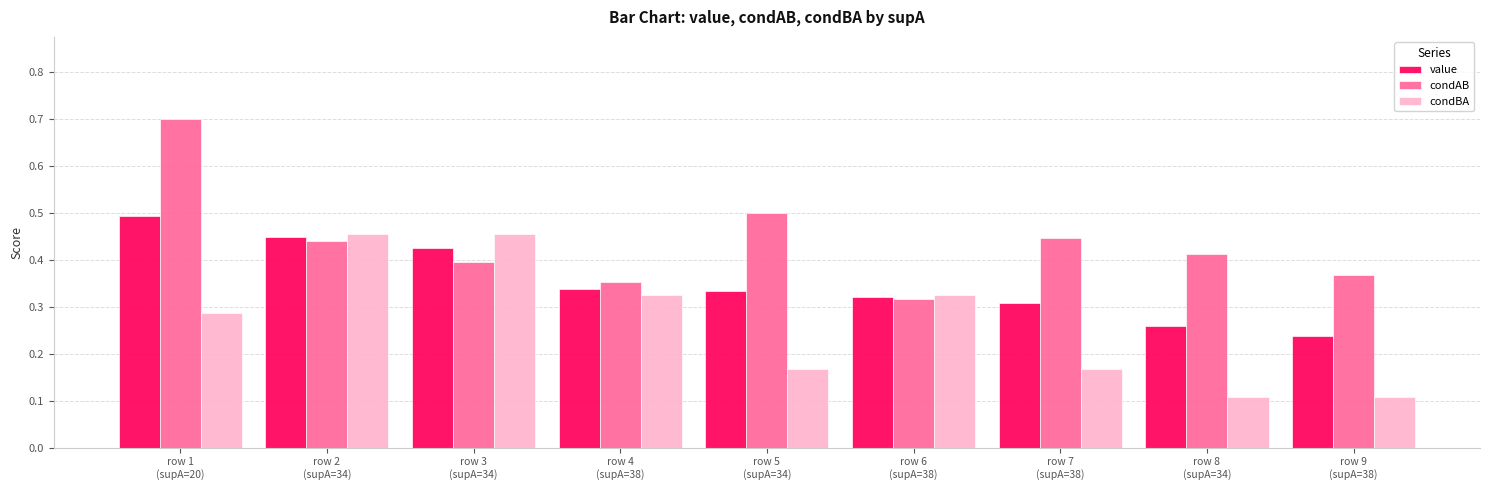

How many condBA values are between 0 and 1?

9